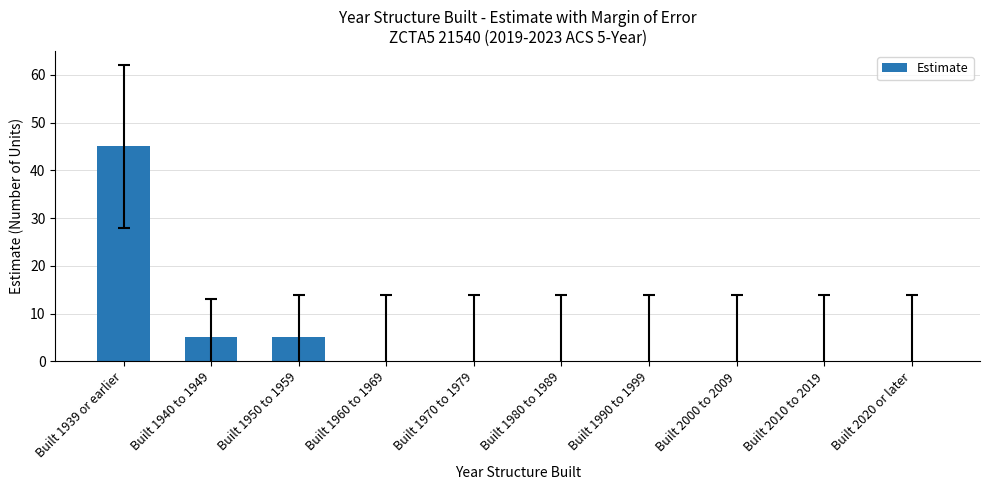

What is the greatest value displayed?

45